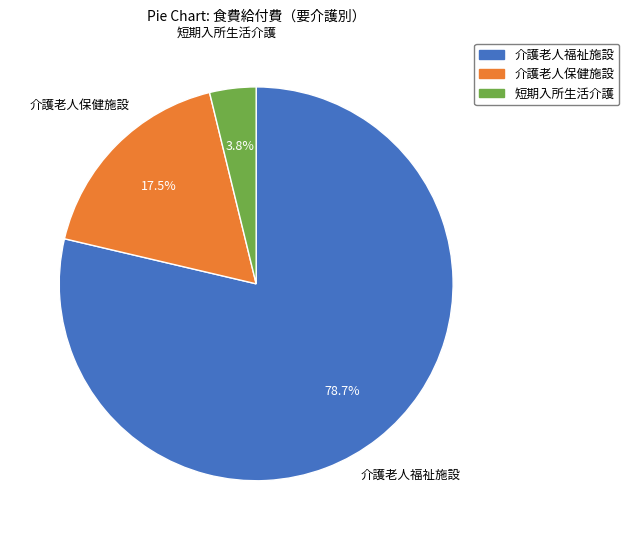

To the nearest percent, what percentage of the pie is 短期入所生活介護?

4%